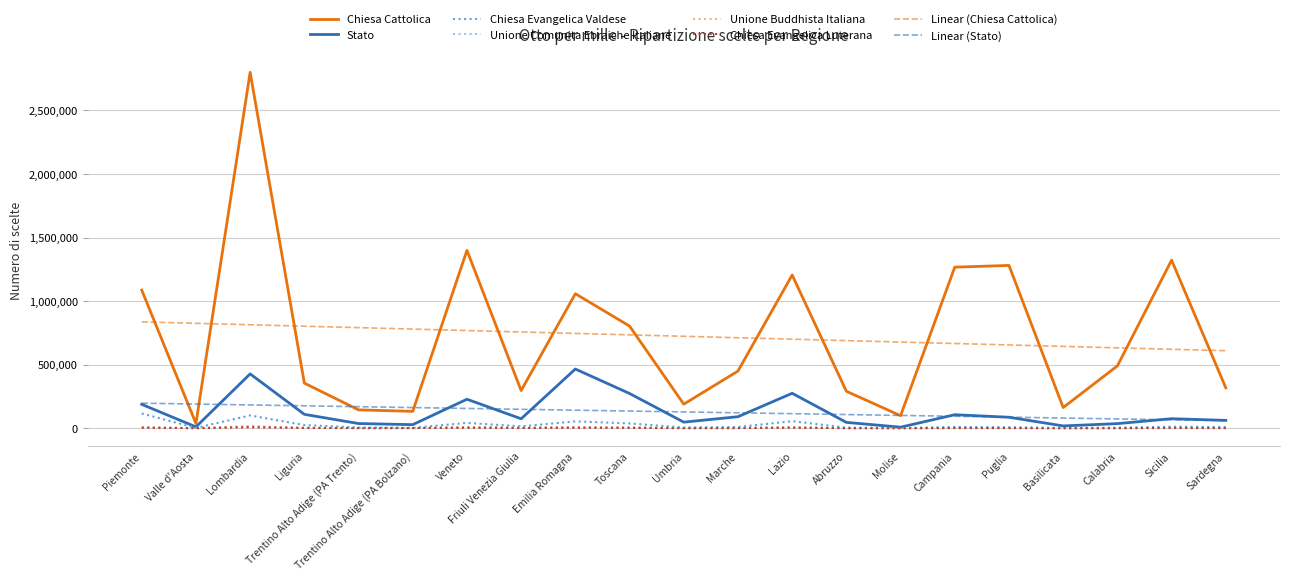

The value of Linear (Chiesa Cattolica) at Veneto is 768260.2. True or false?

True